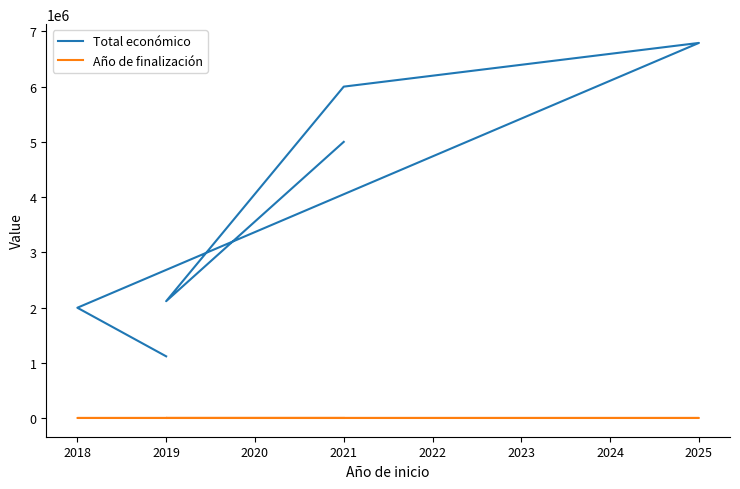

Between 2025 and 2021, which series saw the biggest shift?

Total económico